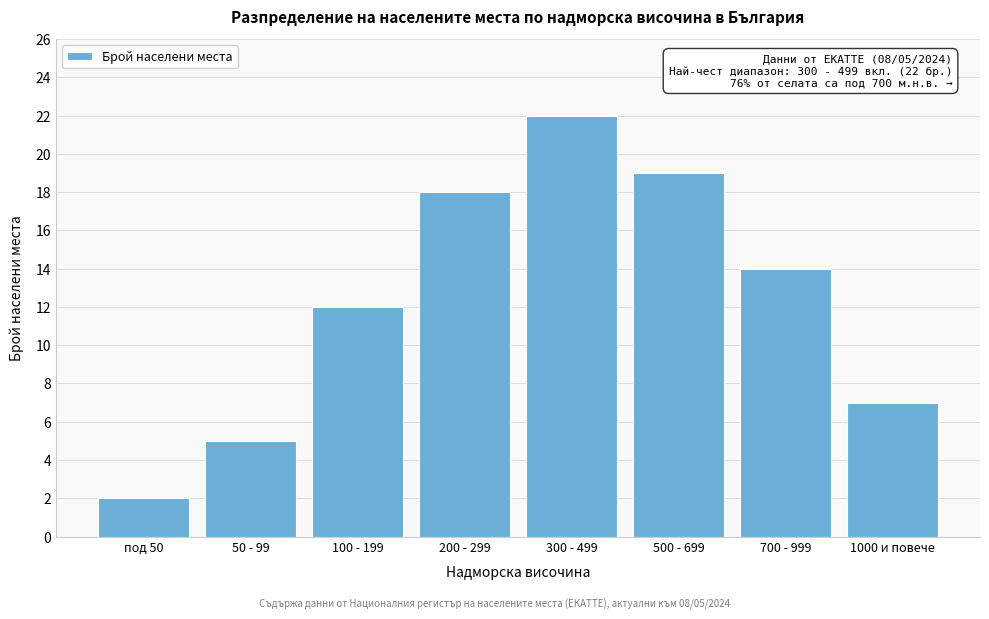

Reading right to left, list all the values displayed in this chart.

1000 и повече=7	700 - 999=14	500 - 699=19	300 - 499=22	200 - 299=18	100 - 199=12	50 - 99=5	под 50=2